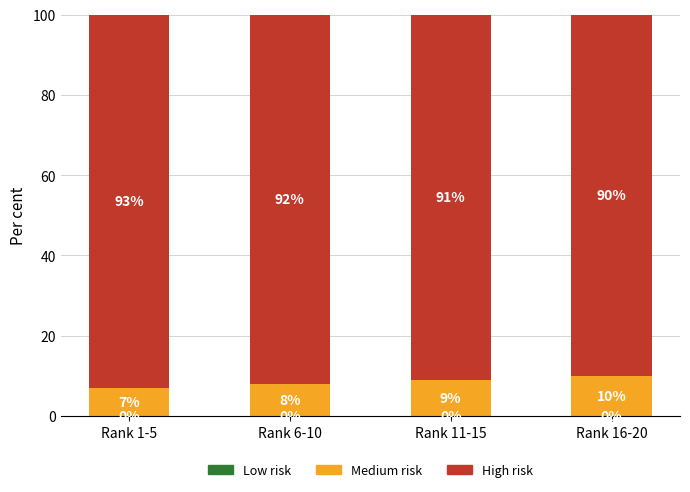

Reading left to right, what are the values for Medium risk?

Rank 1-5=7	Rank 6-10=8	Rank 11-15=9	Rank 16-20=10